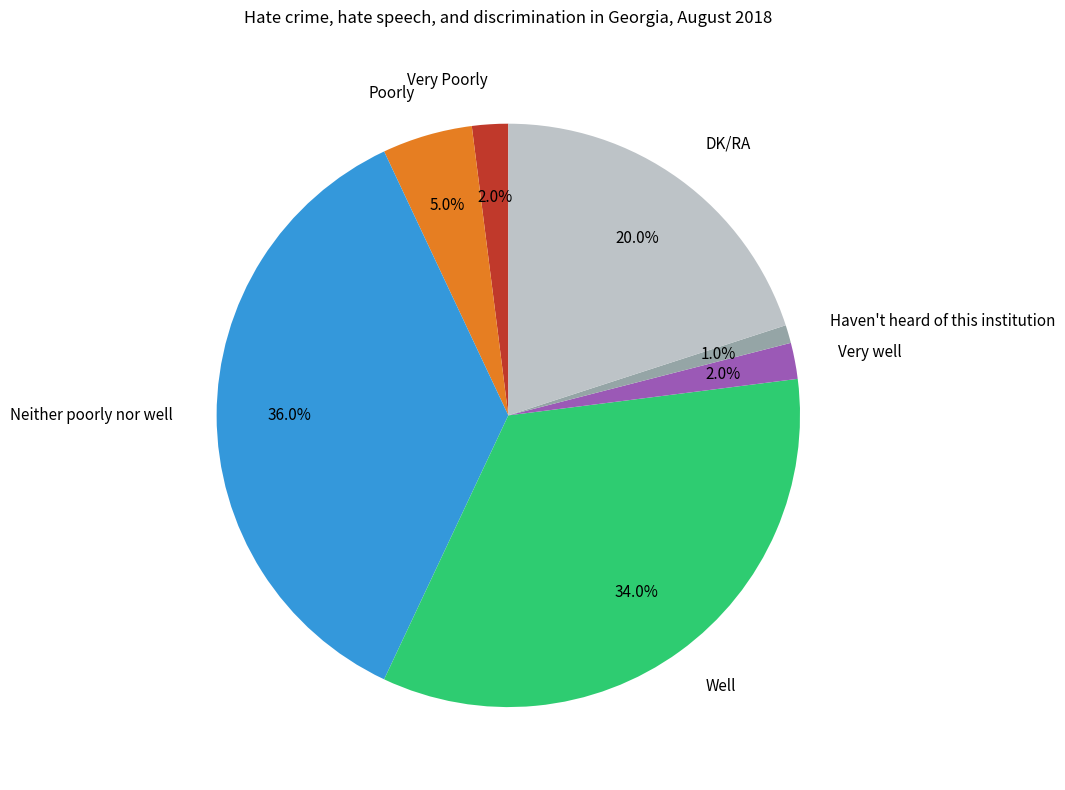

To the nearest percent, what percentage of the pie is Haven't heard of this institution?

1%